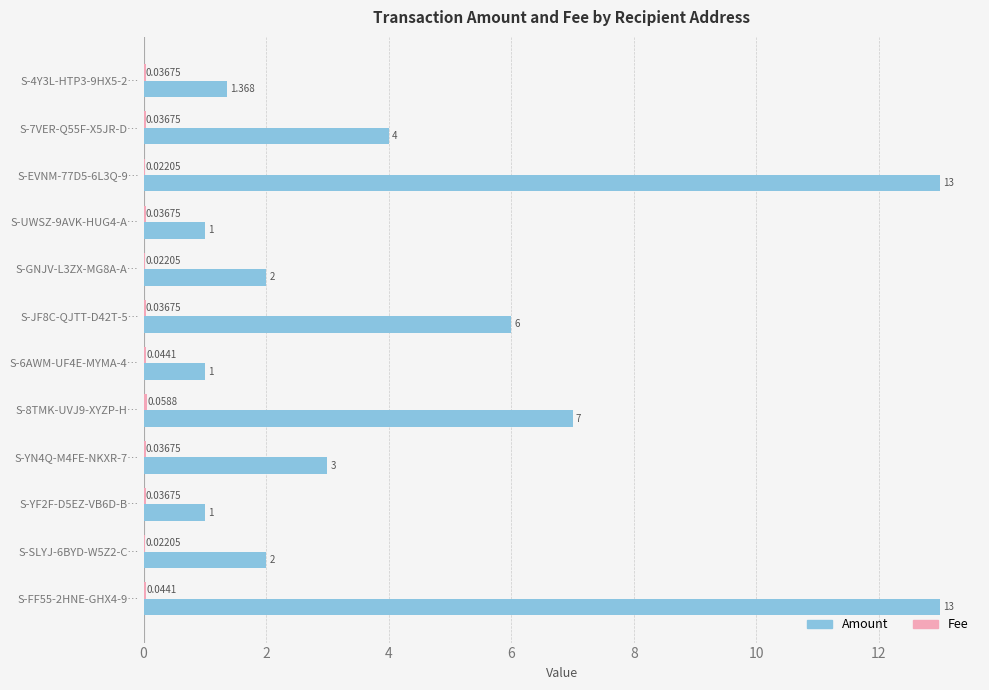

Which series has the largest total across all categories?

Amount